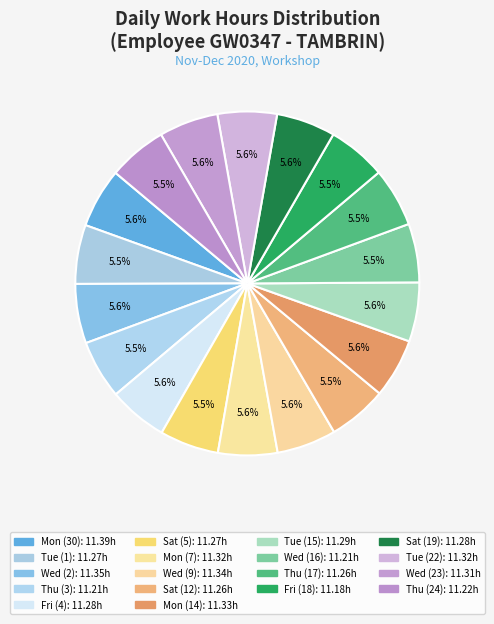

To the nearest percent, what is the combined percentage of Thu (3) and Fri (18)?

11%